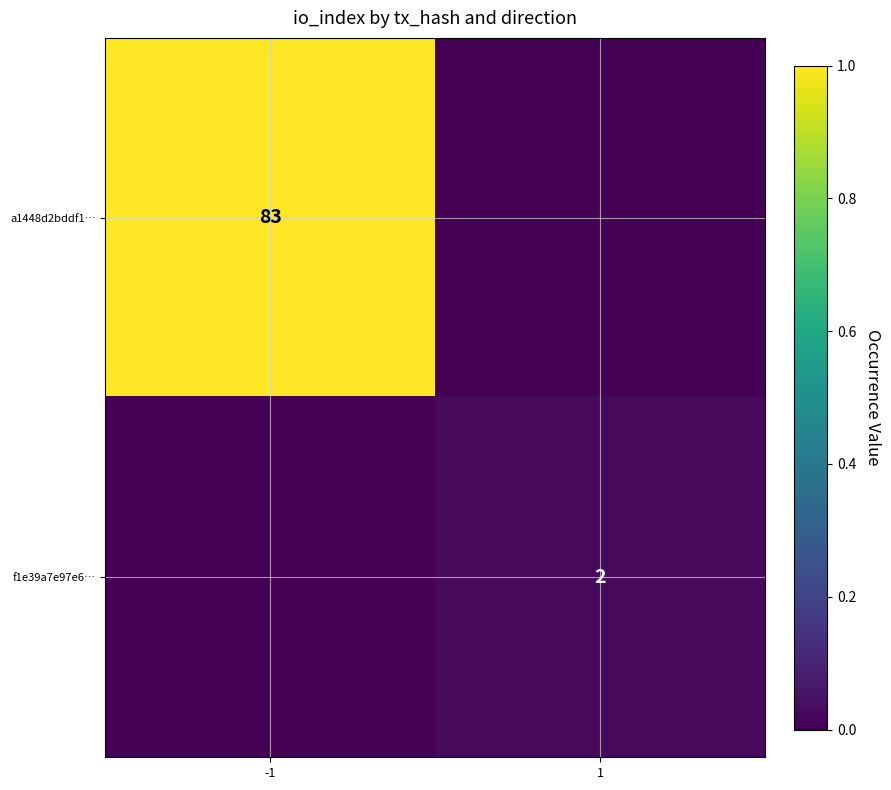

What is the difference between the highest and lowest values at -1?

1.0